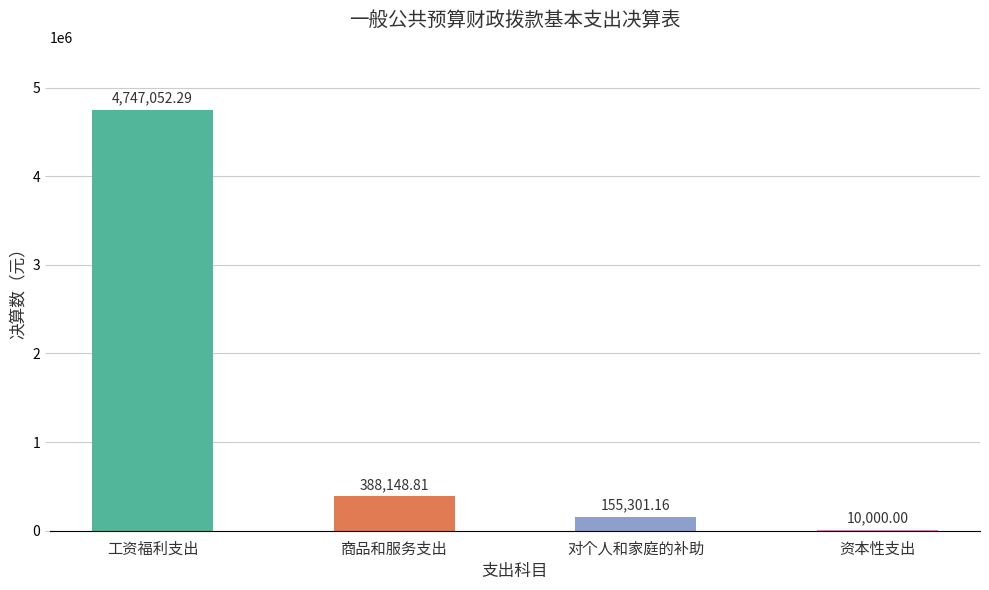

At which label does the data first exceed 388148?

工资福利支出